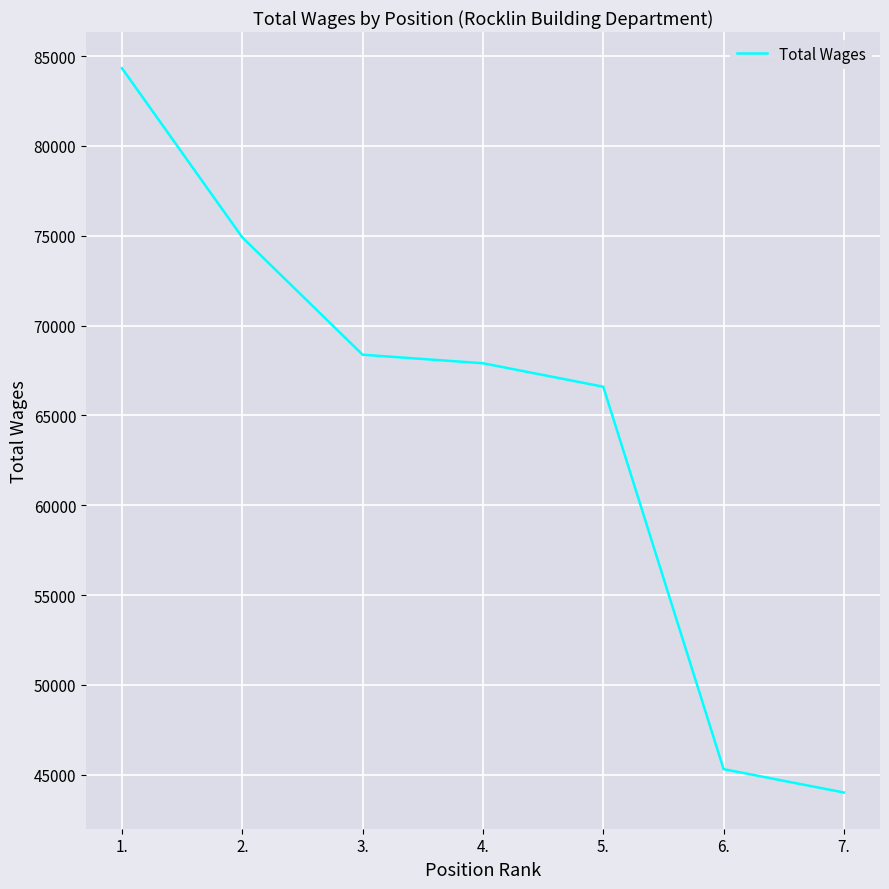

Approximately how many times larger is the value at 2. compared to 4.?

1.1